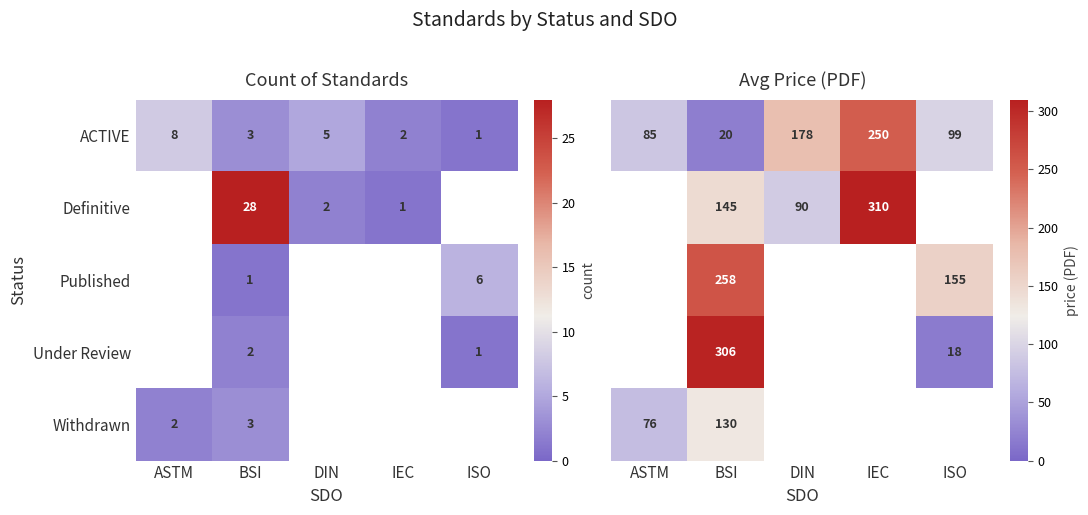

Rank the categories by ACTIVE value from lowest to highest.

ISO, IEC, BSI, DIN, ASTM